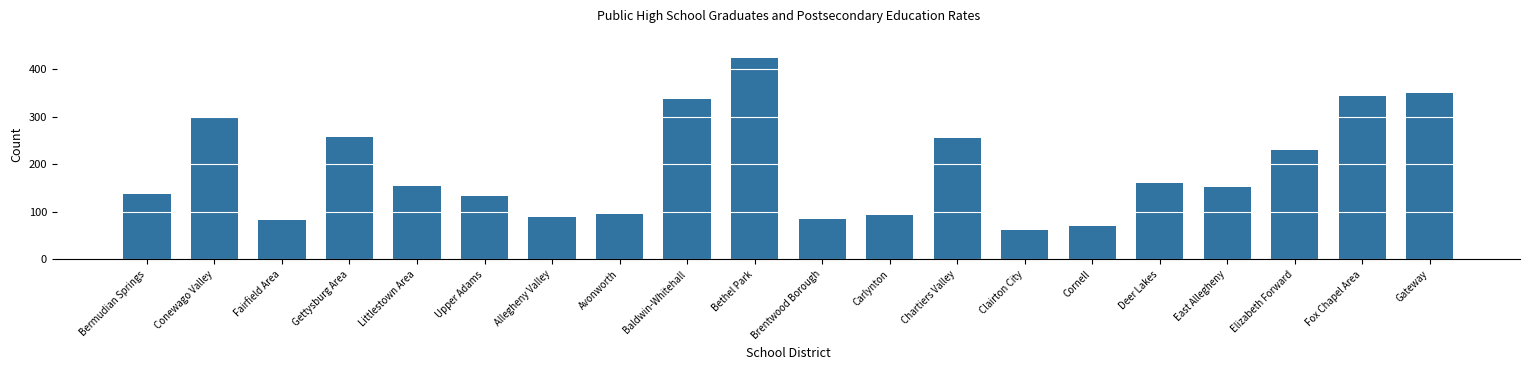

Read the value at Cornell, to the nearest 10.

70